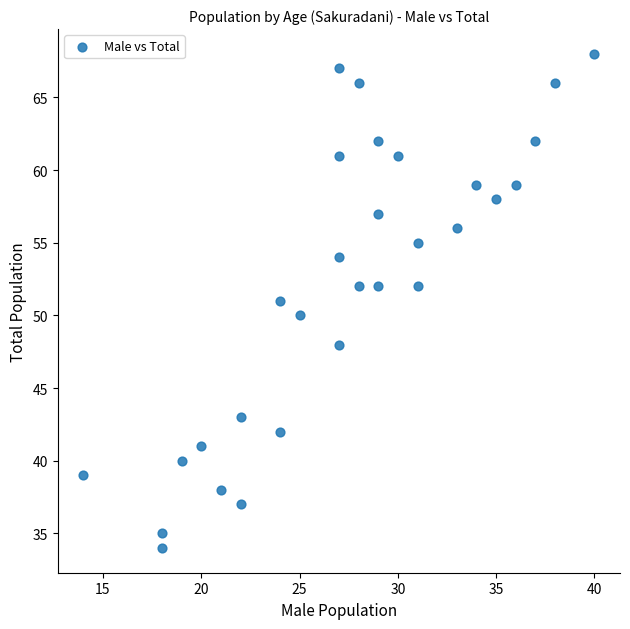

What is the range of Y values (max minus min)?

34